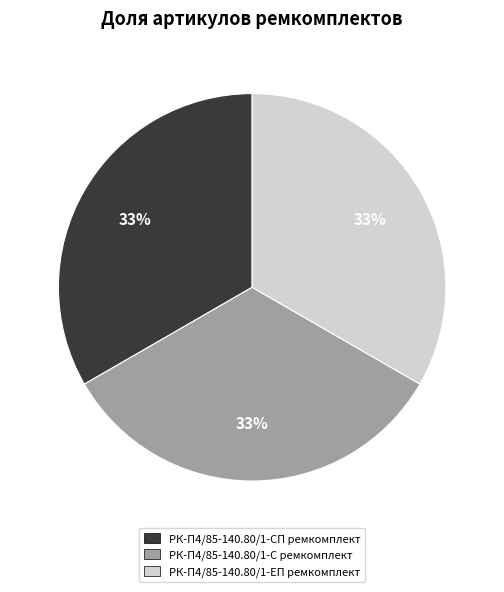

Count the number of slices in the pie.

3